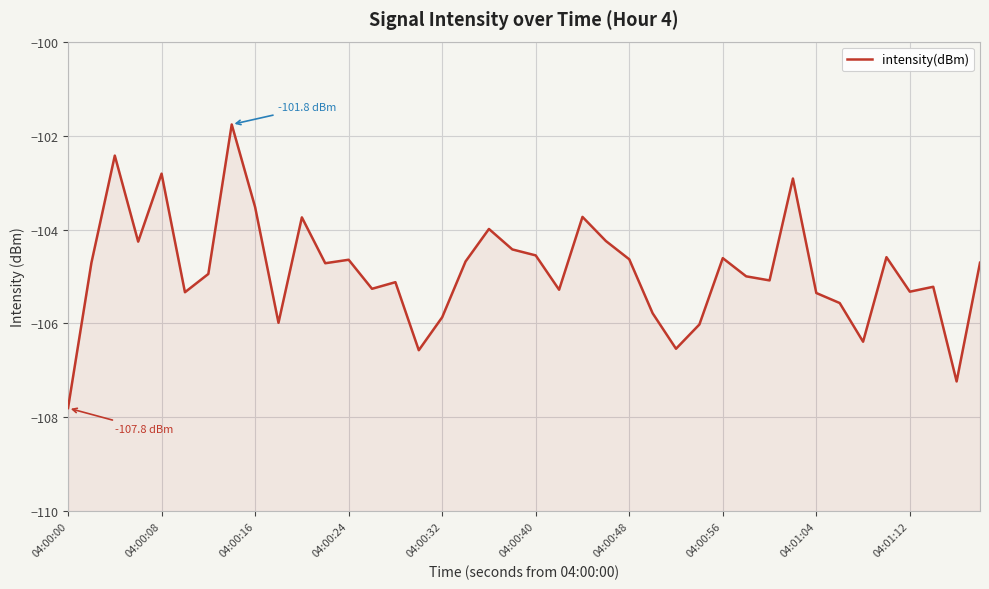

What is the sum of all values?

-4195.3